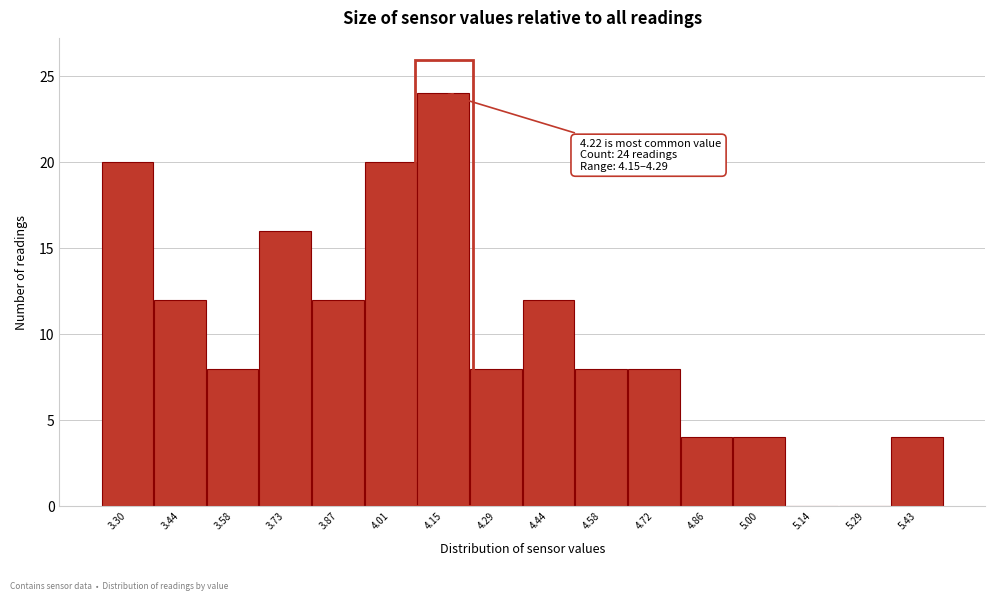

Reading right to left, extract all data points from this chart.

5.43=4	5.29=0	5.14=0	5.00=4	4.86=4	4.72=8	4.58=8	4.44=12	4.29=8	4.15=24	4.01=20	3.87=12	3.73=16	3.58=8	3.44=12	3.30=20